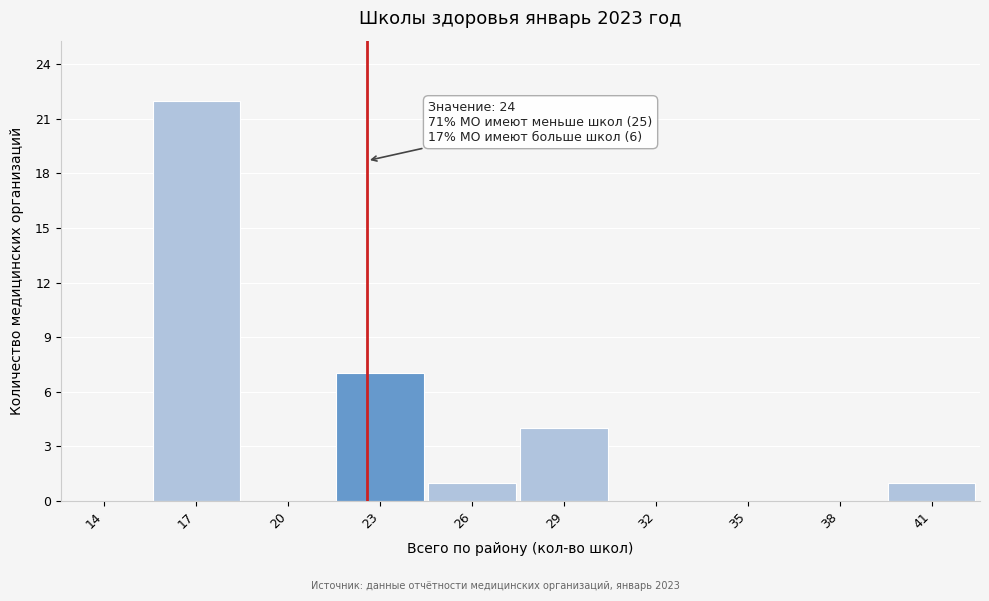

Reading right to left, what are all the values shown in this chart?

41=1	38=0	35=0	32=0	29=4	26=1	23=7	20=0	17=22	14=0